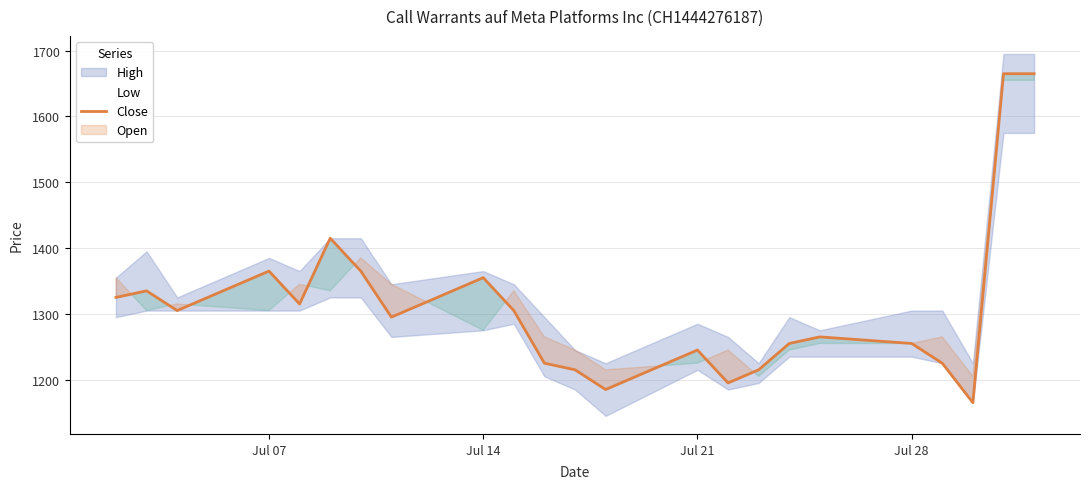

What is the lowest value of the Close series?

1165